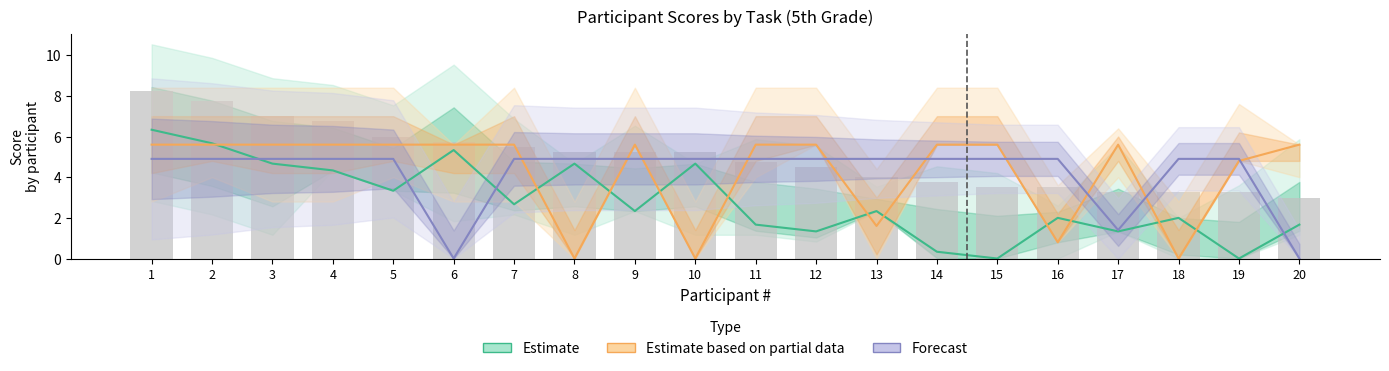

What is the total value across all series at 8?

9.6